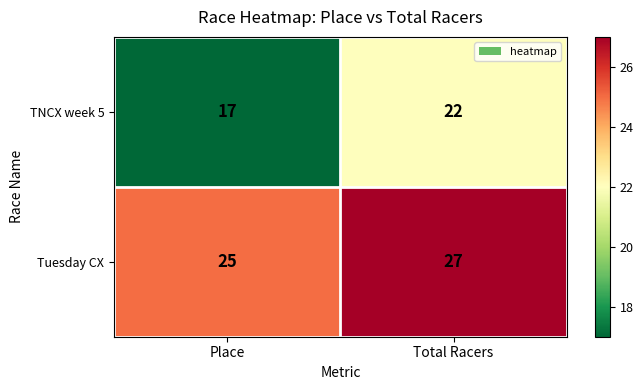

Read the Tuesday CX value at Place.

25